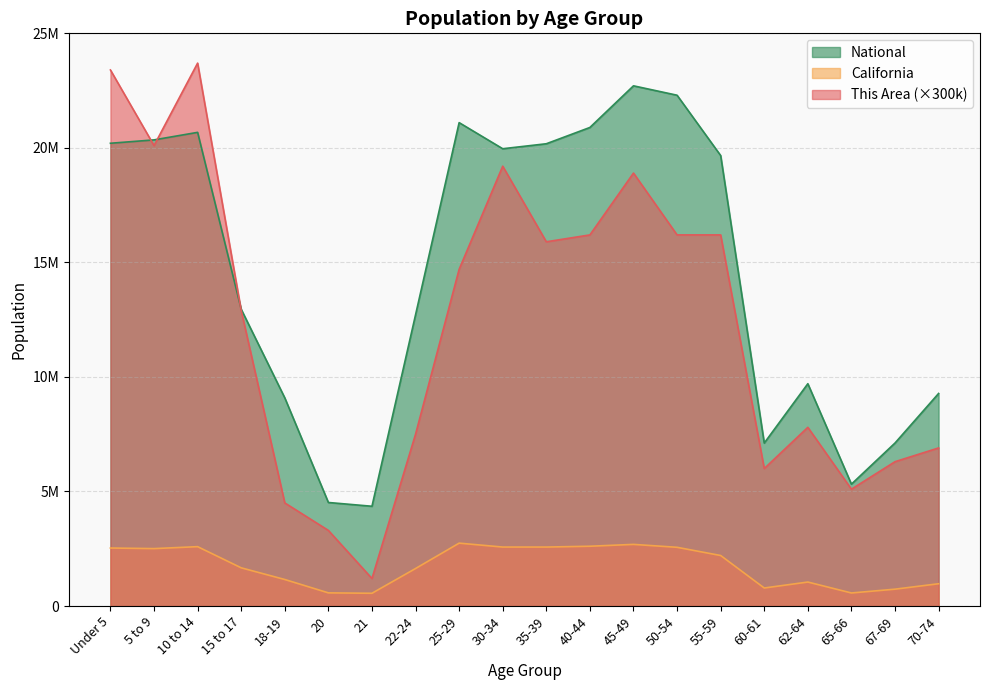

What is the label of the 1st point from the left?

Under 5